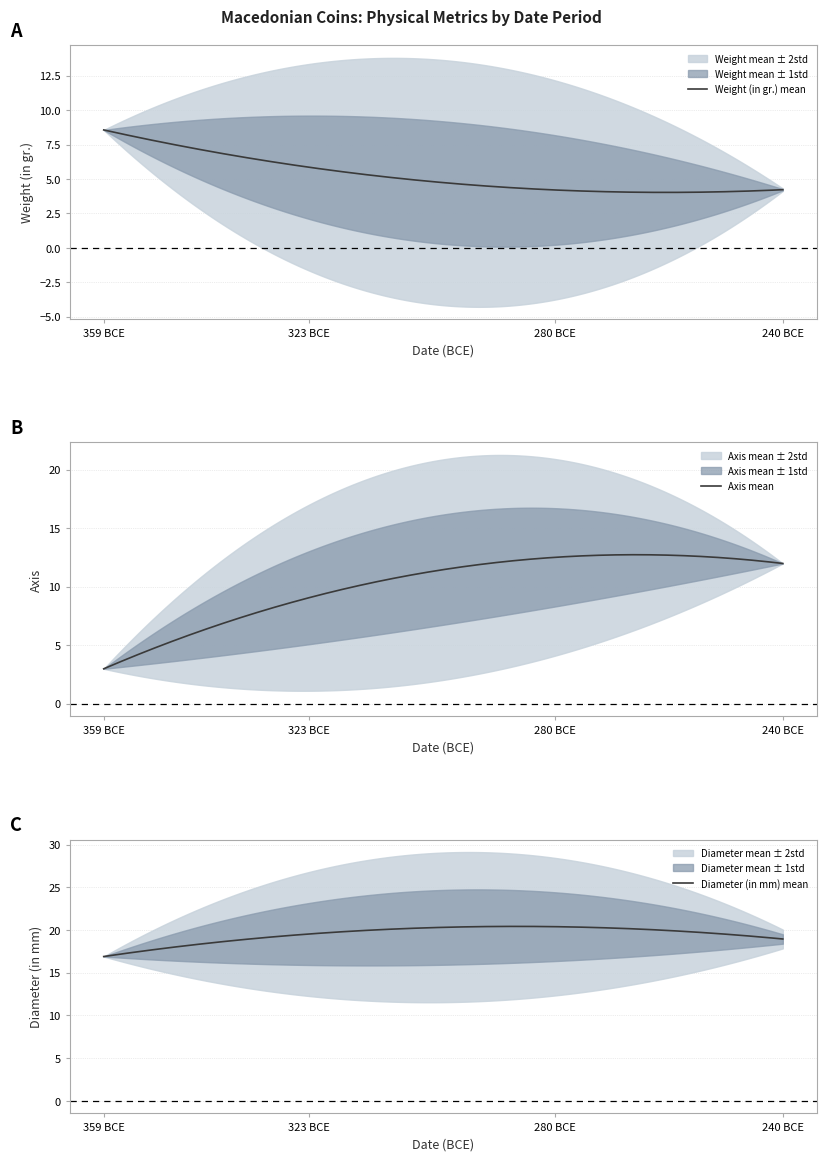

What is the minimum value for Weight (in gr.) mean?

4.0